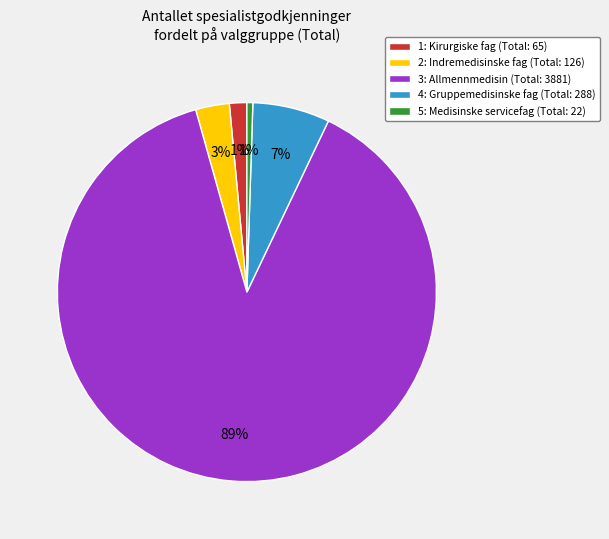

How many segments does this pie chart have?

5